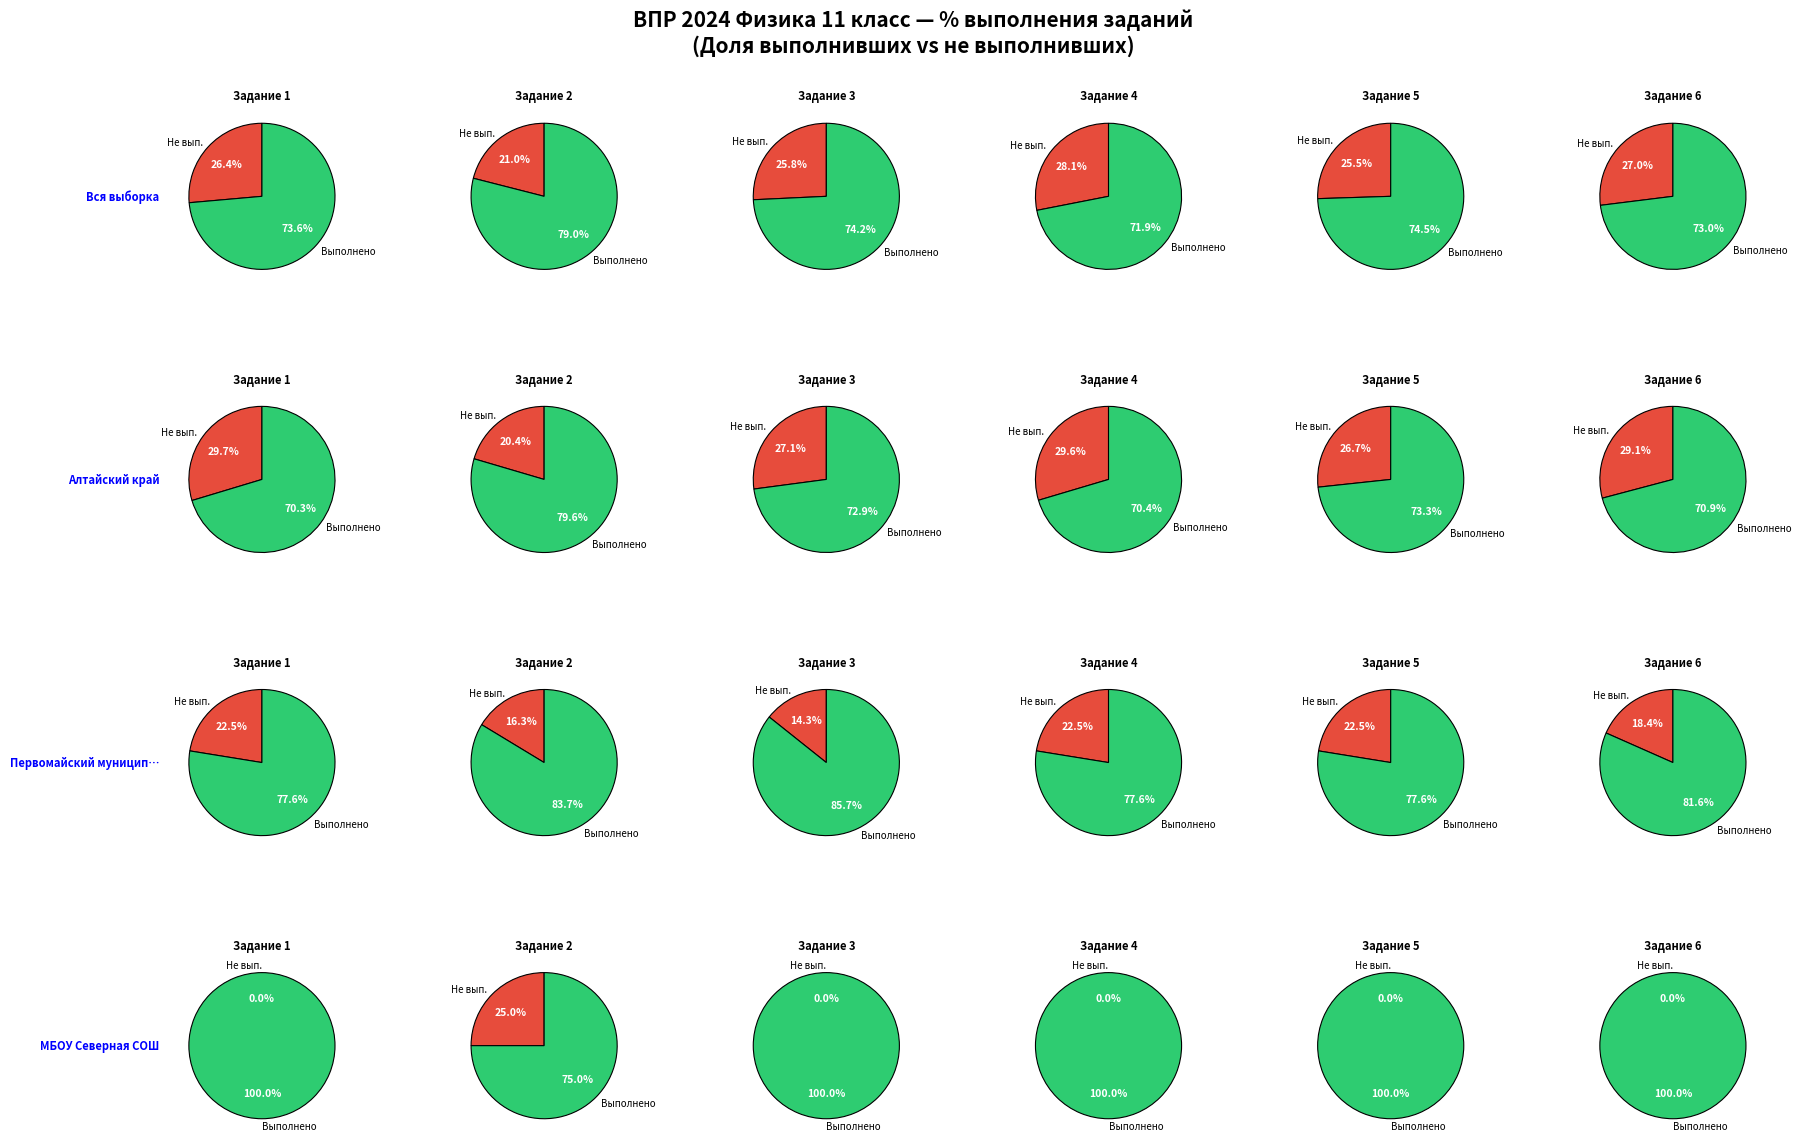

True or false: 3 accounts for 3% of the total.

False